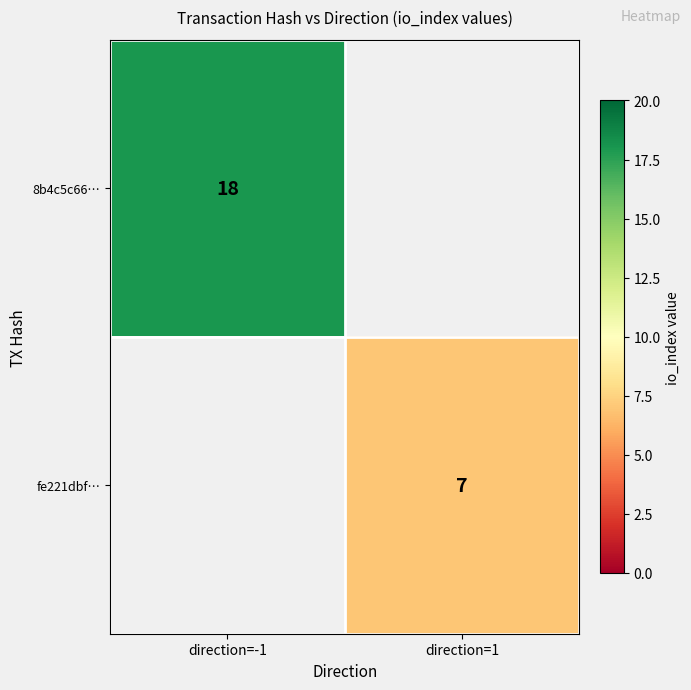

True or false: 8b4c5c66… has a value of 18 at direction=-1.

True